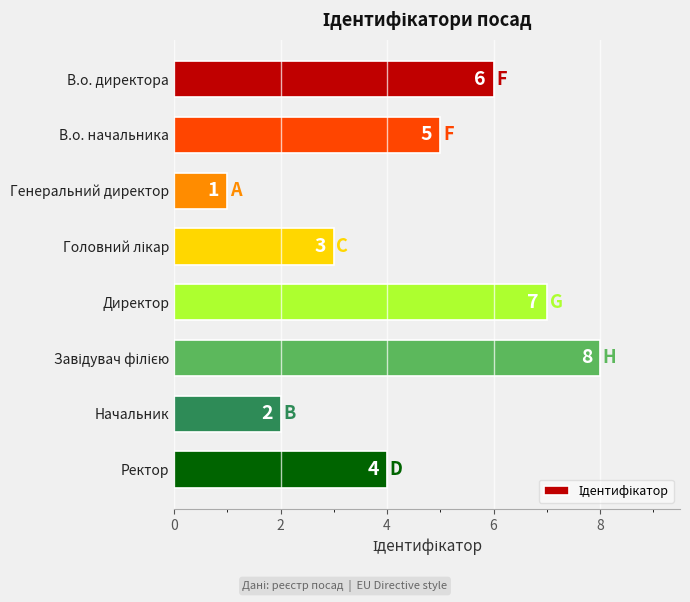

True or false: the data shows 11 at Директор.

False